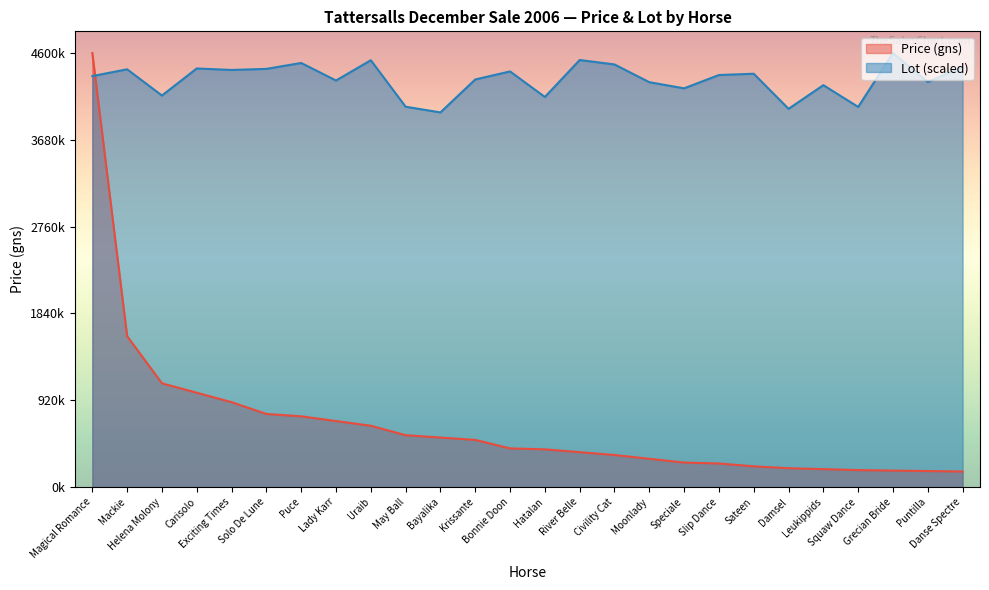

Which has a higher value, Sateen or Solo De Lune?

Solo De Lune